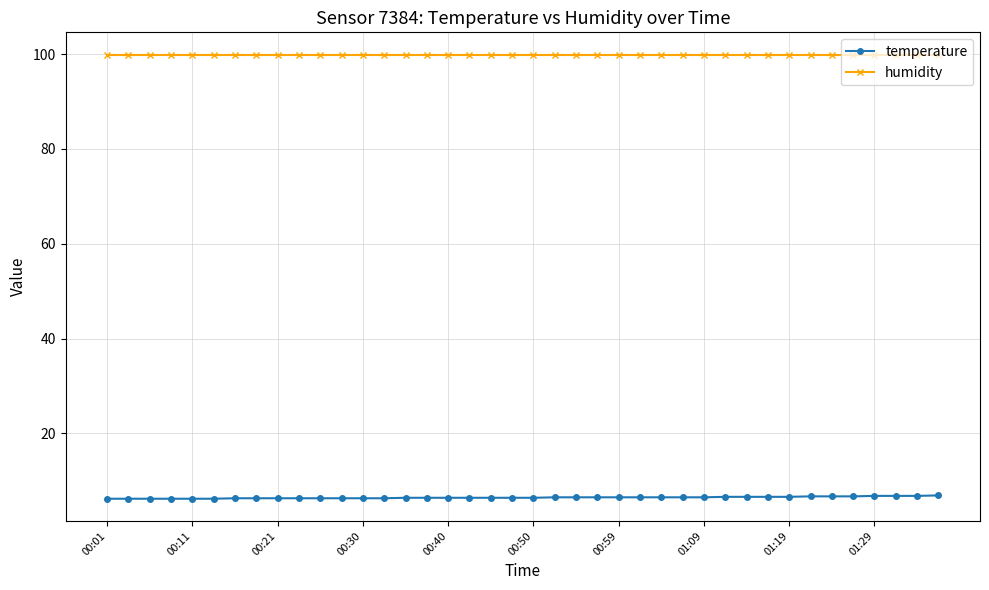

What is the value of the temperature point at the 15th from the left?

6.4